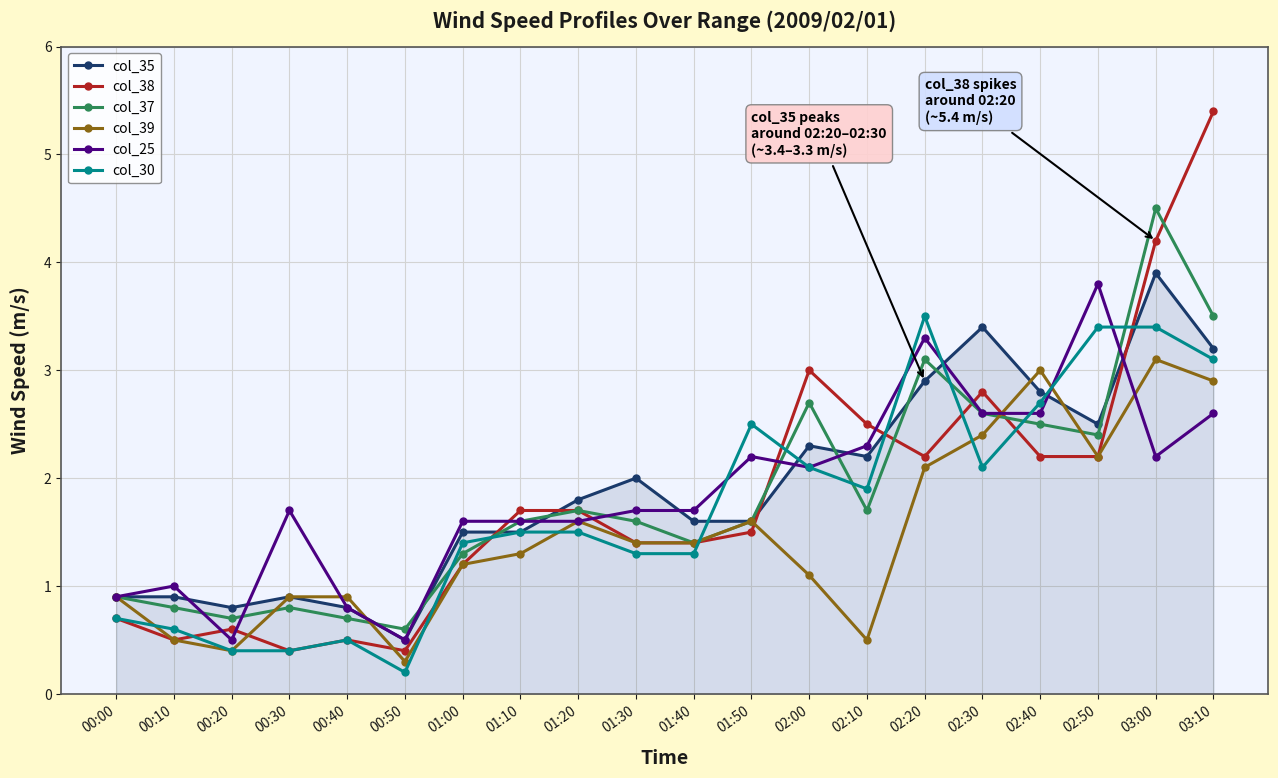

What is the sum of the col_38 values at 01:20 and 02:20?

3.9